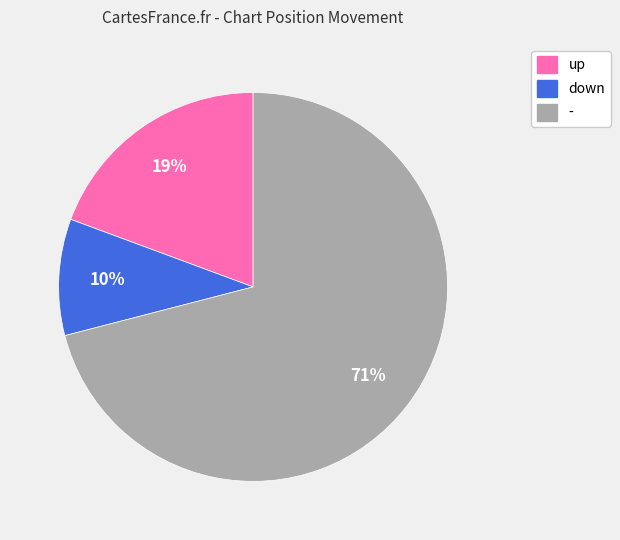

Which category accounts for the majority?

-